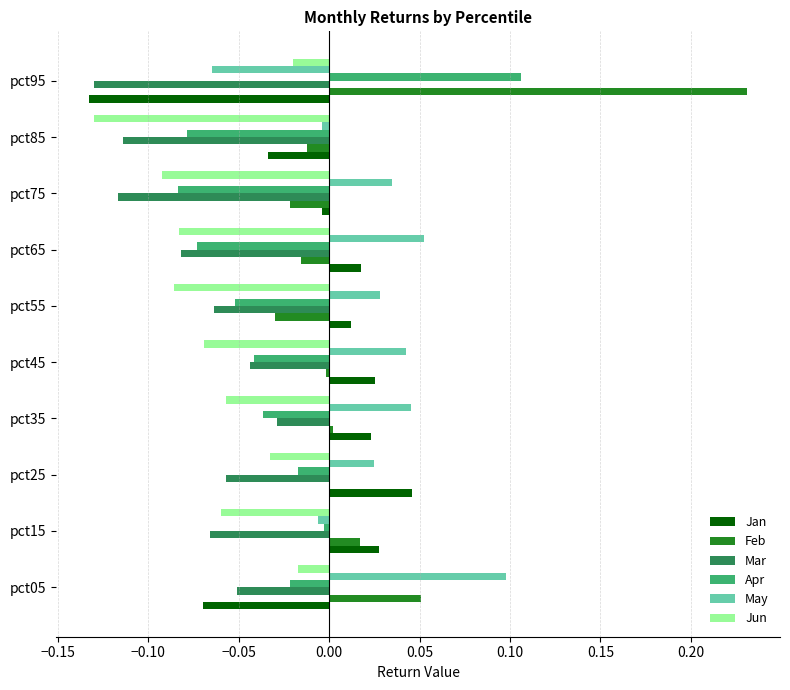

Is the value of Apr at pct25 greater than the value of Feb at pct55?

Yes